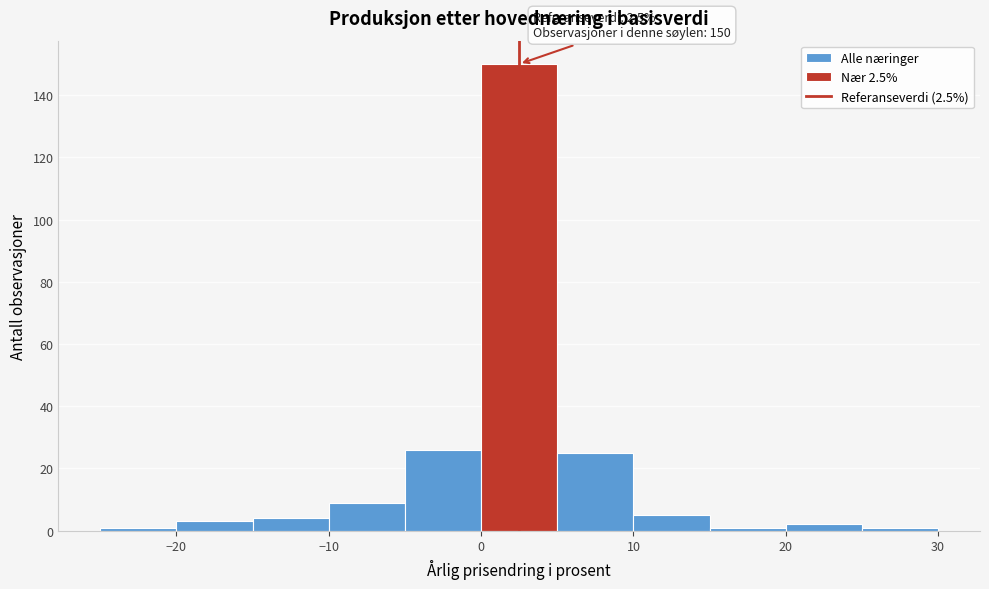

Which range on the x-axis has the tallest bar?

0 to 5